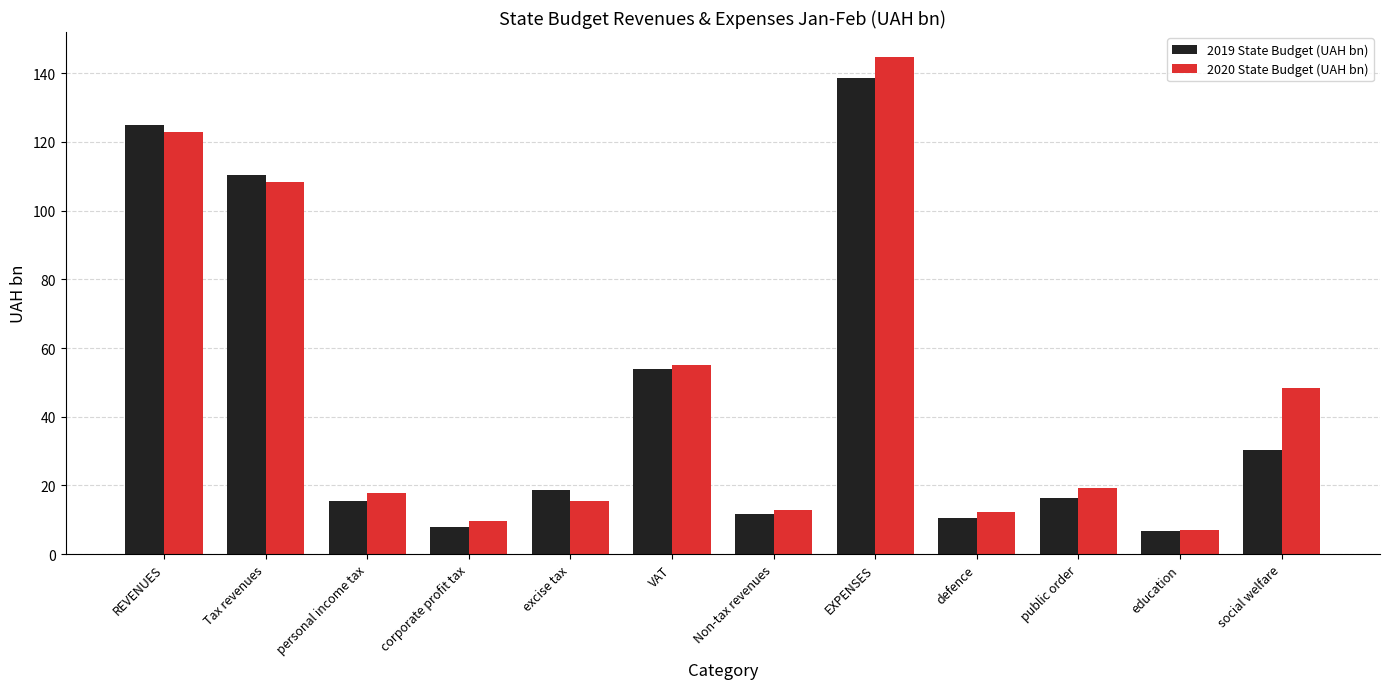

Which series has the largest total across all categories?

2020 State Budget (UAH bn)